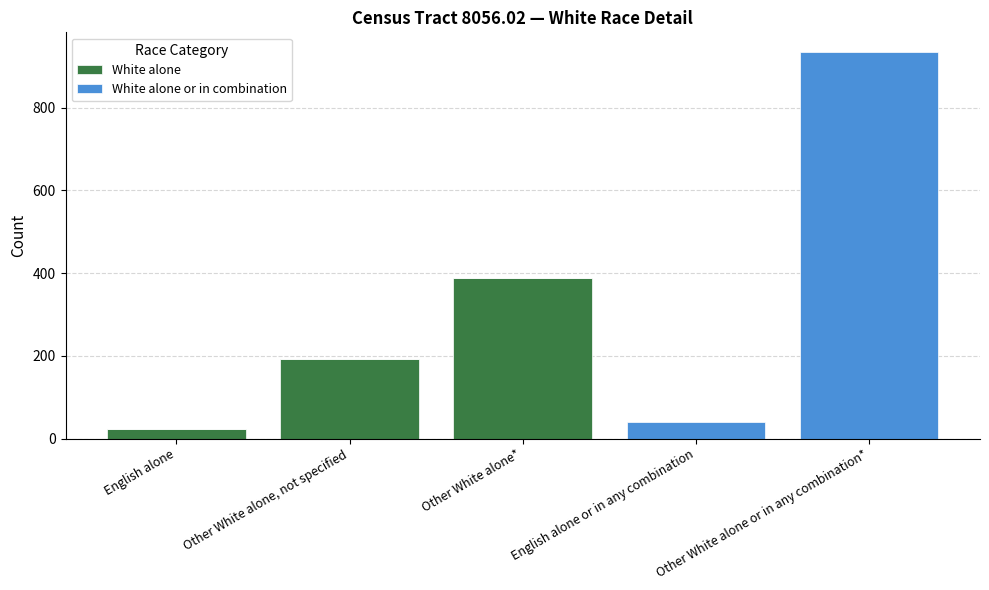

The White alone series shows 24 at English alone. True or false?

True